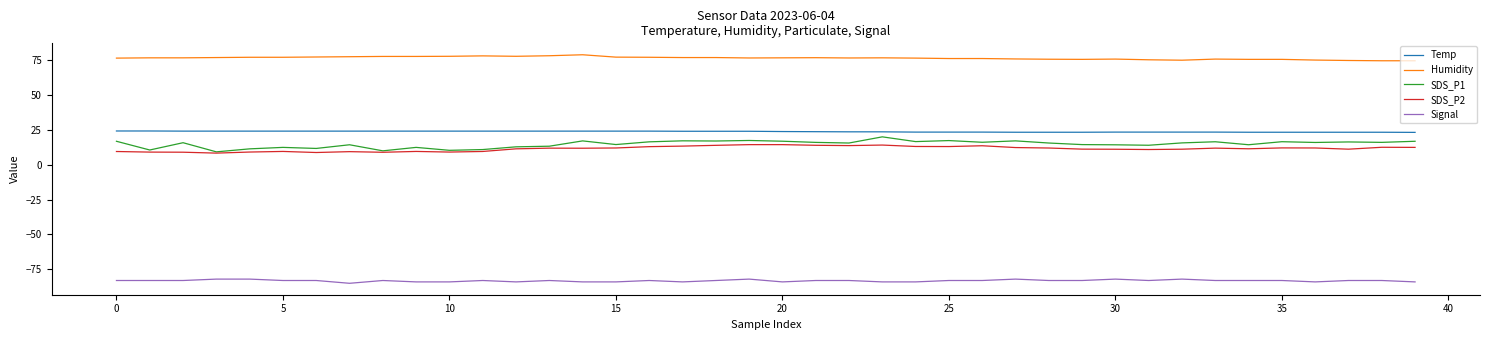

Does the chart display data point markers on the line(s)?

No